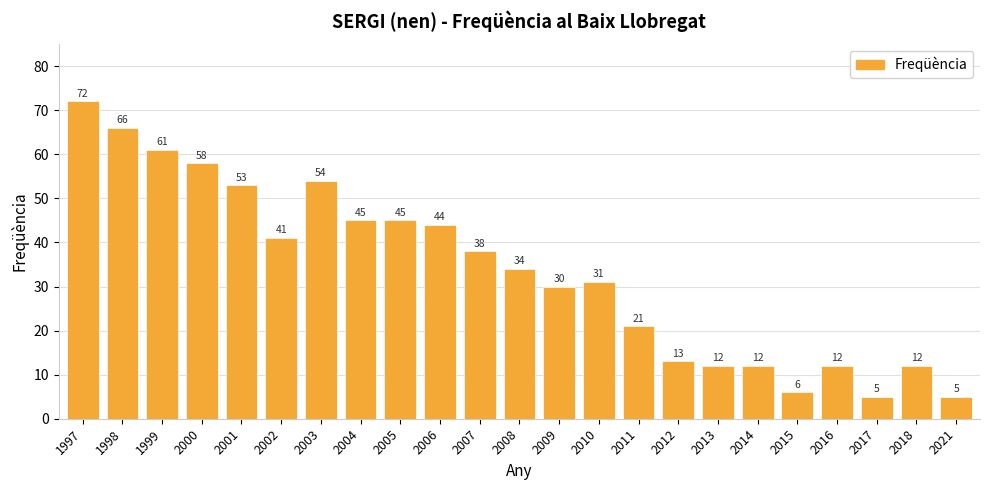

What is the difference between the second highest and second lowest values?

61